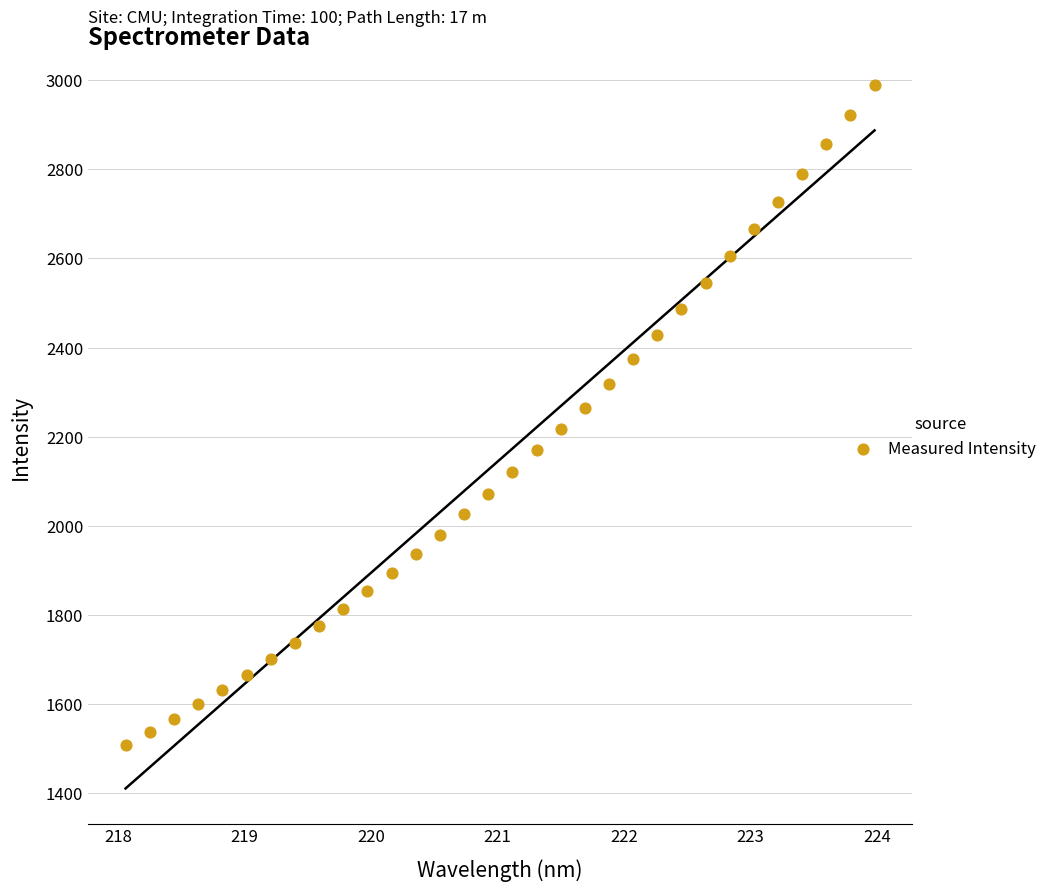

What is the range of Y values (max minus min)?

1481.0